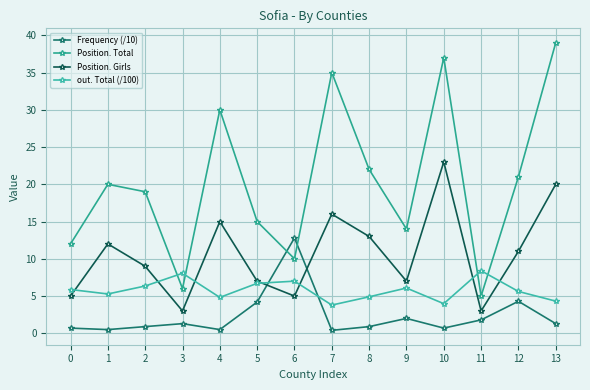

What is the difference between the Position. Girls values at 4 and 13?

5.0